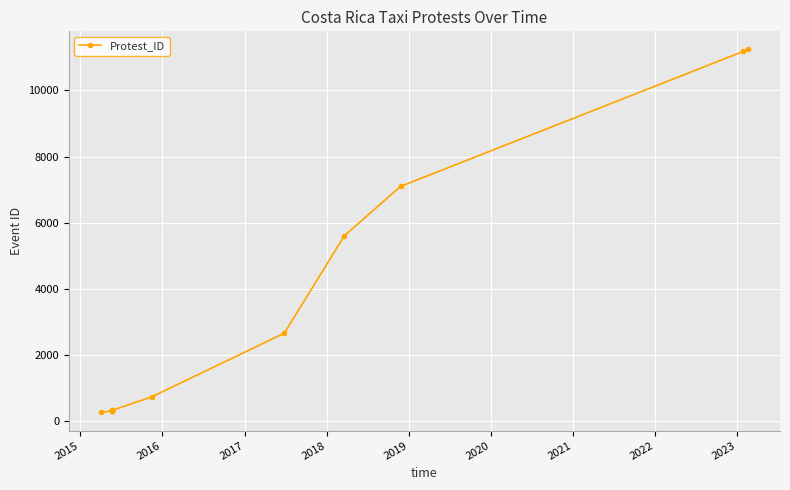

How many data points are less than 736?

6